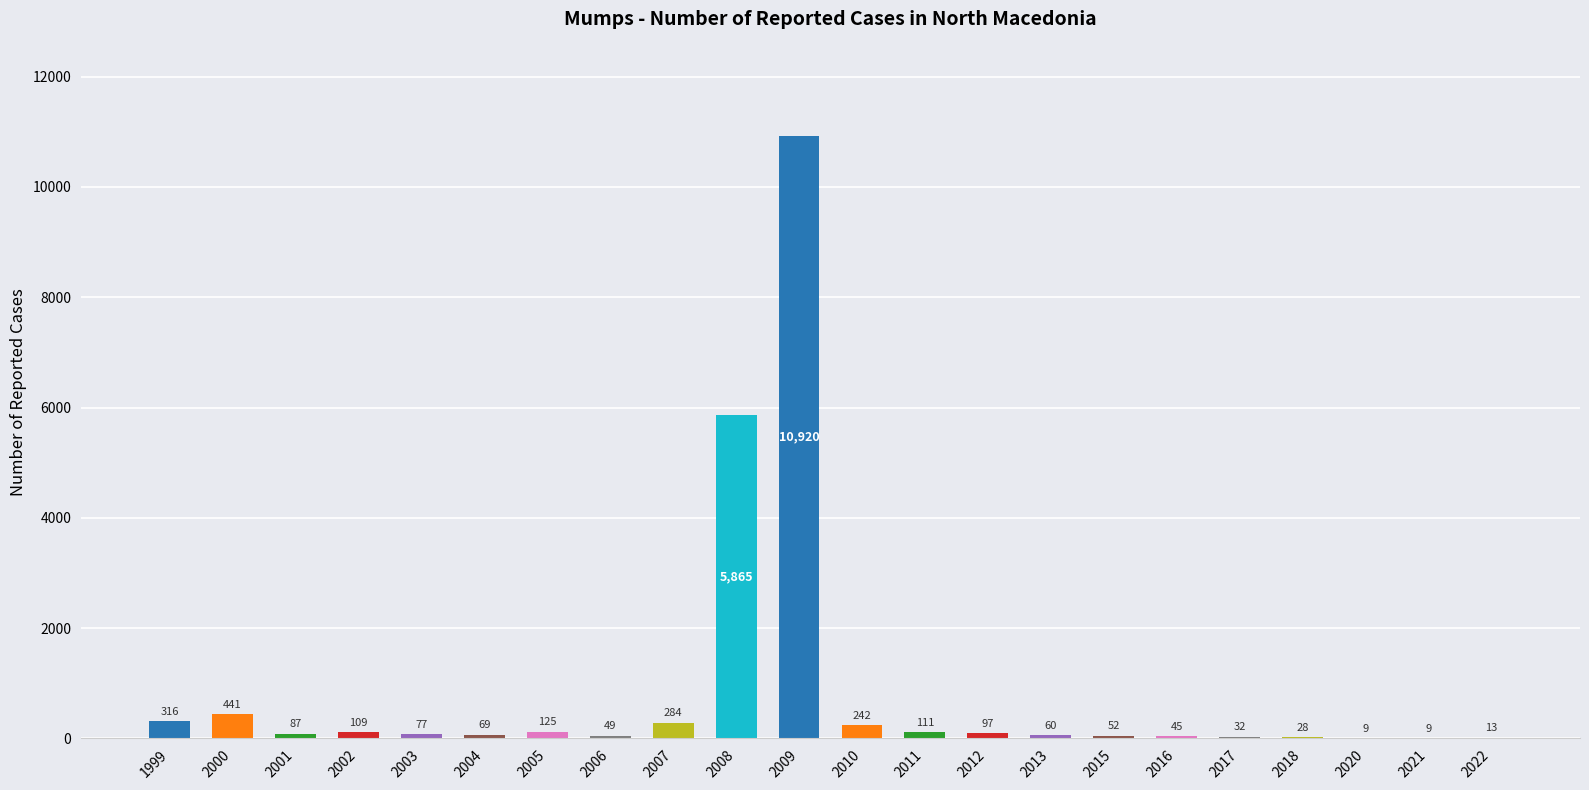

Which category has the highest value across all series?

2009